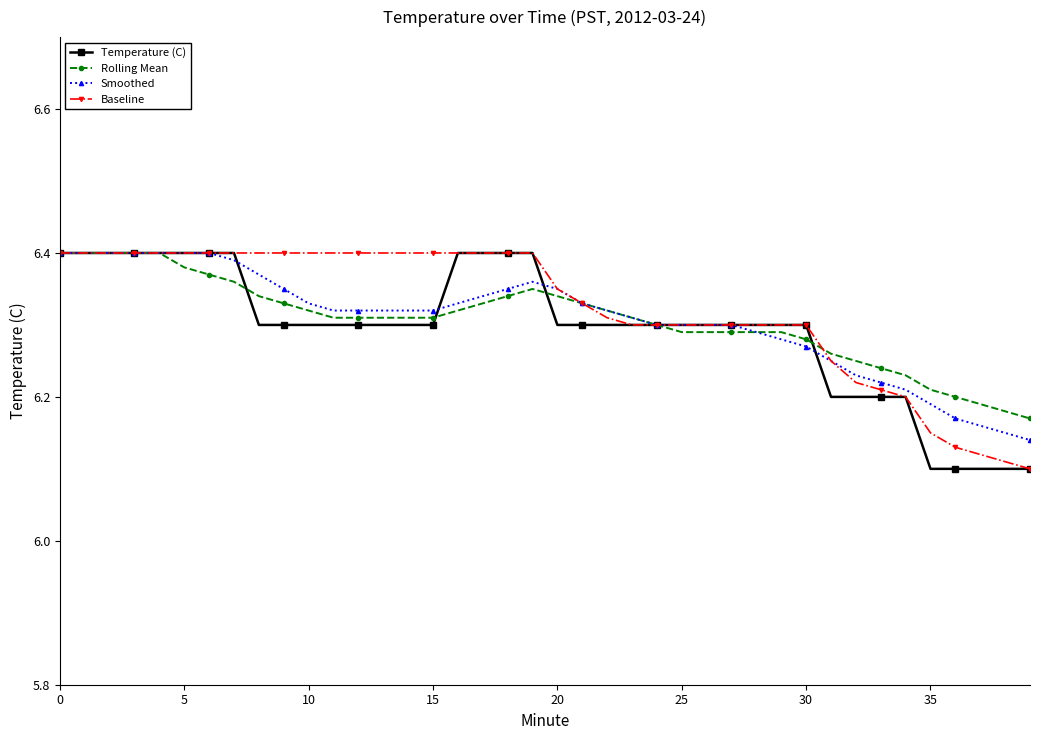

How many Smoothed values are between 6 and 7?

40